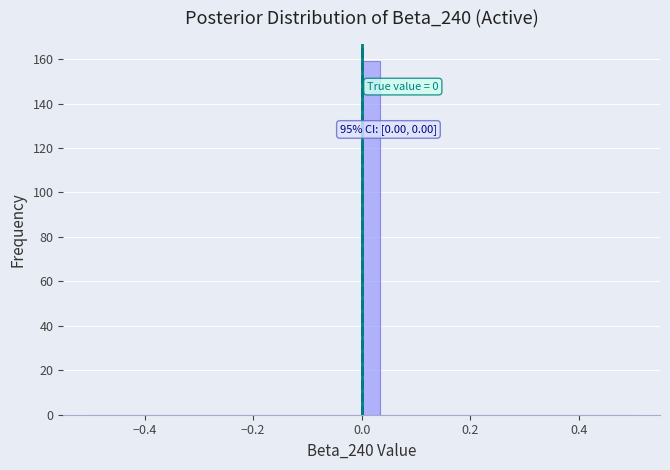

Around what value on the x-axis is the tallest bar? Give the approximate position of its centre, as read against the axis.

0.02